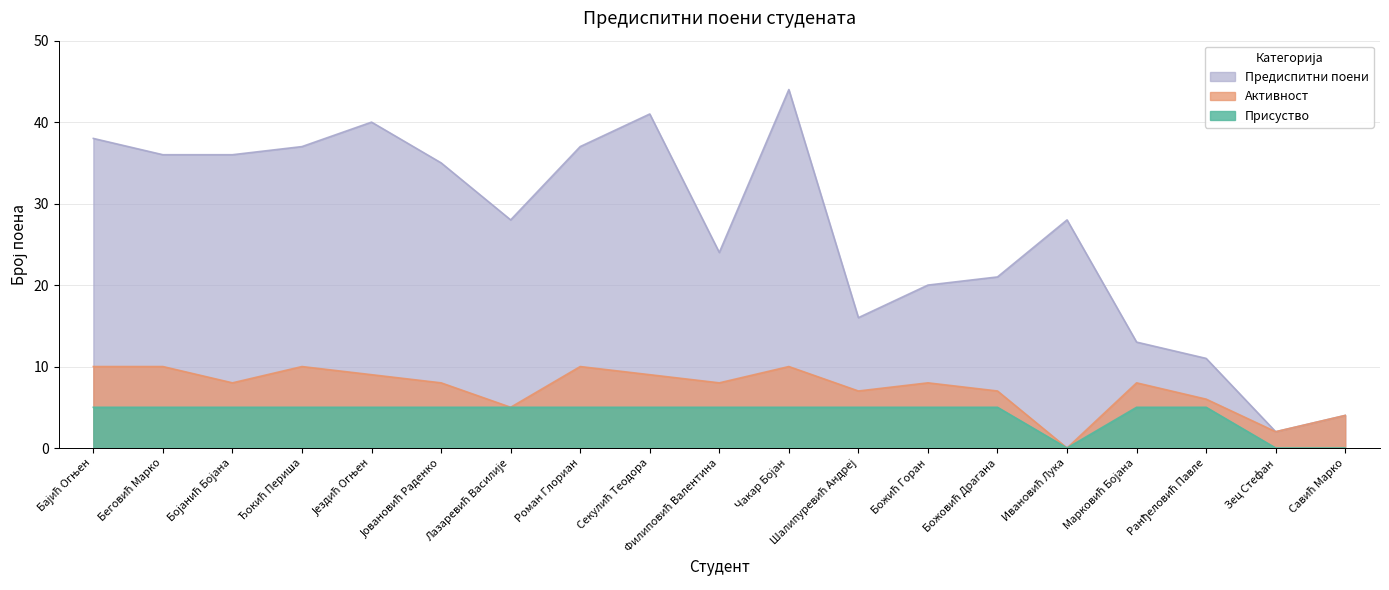

What is the average value of the Предиспитни поени series?

27